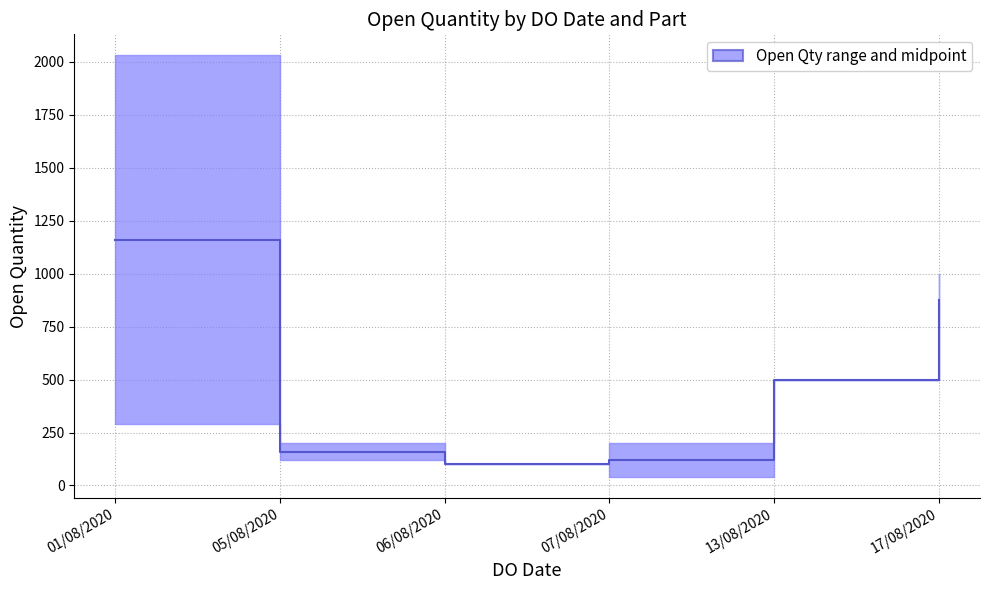

What is the minimum value shown in the chart?

100